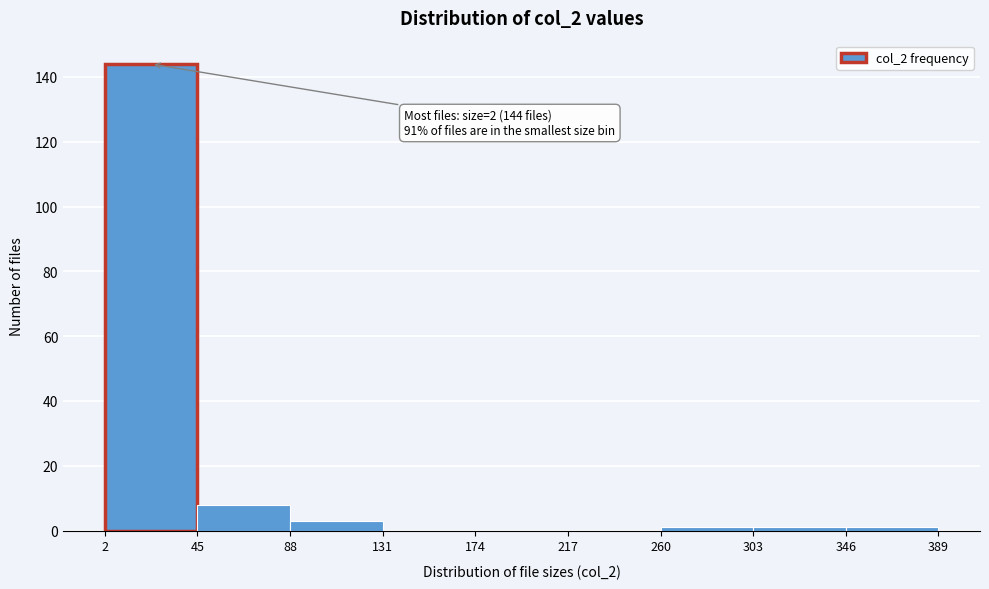

Which range on the x-axis has the tallest bar?

2 to 45